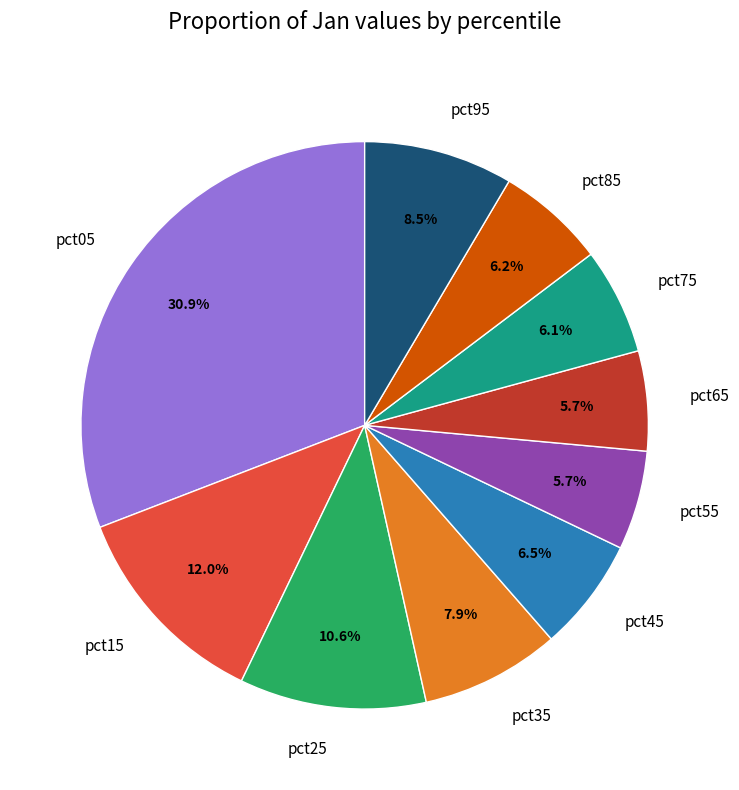

To the nearest percent, what is the combined percentage of pct25 and pct65?

16%